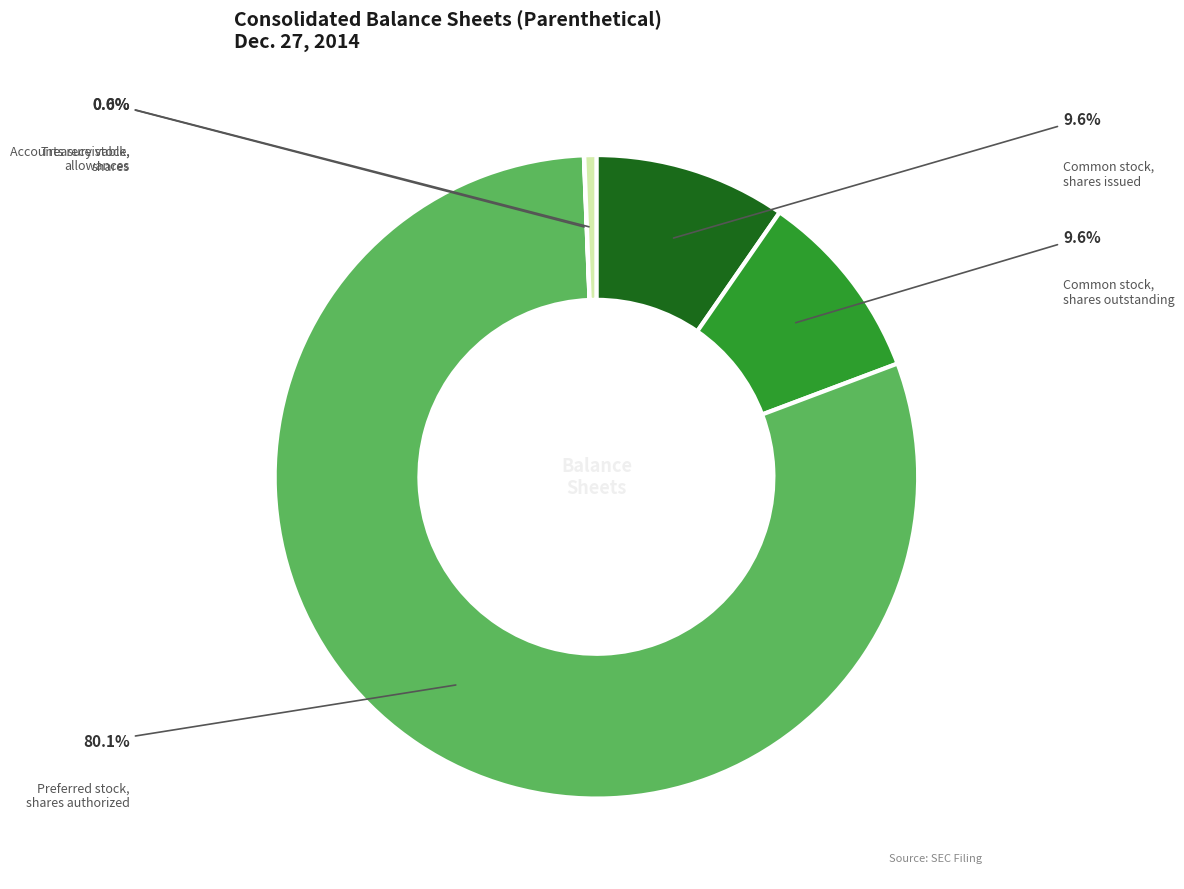

Does any single category account for the majority?

Yes